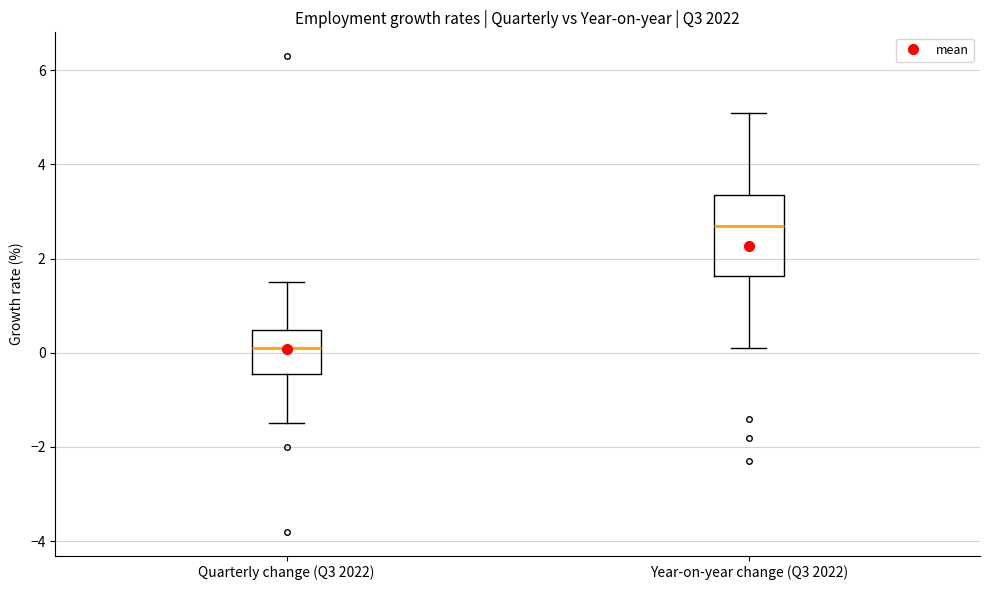

Comparing the boxes themselves (not the whiskers), which one is the tallest?

Year-on-year change (Q3 2022)